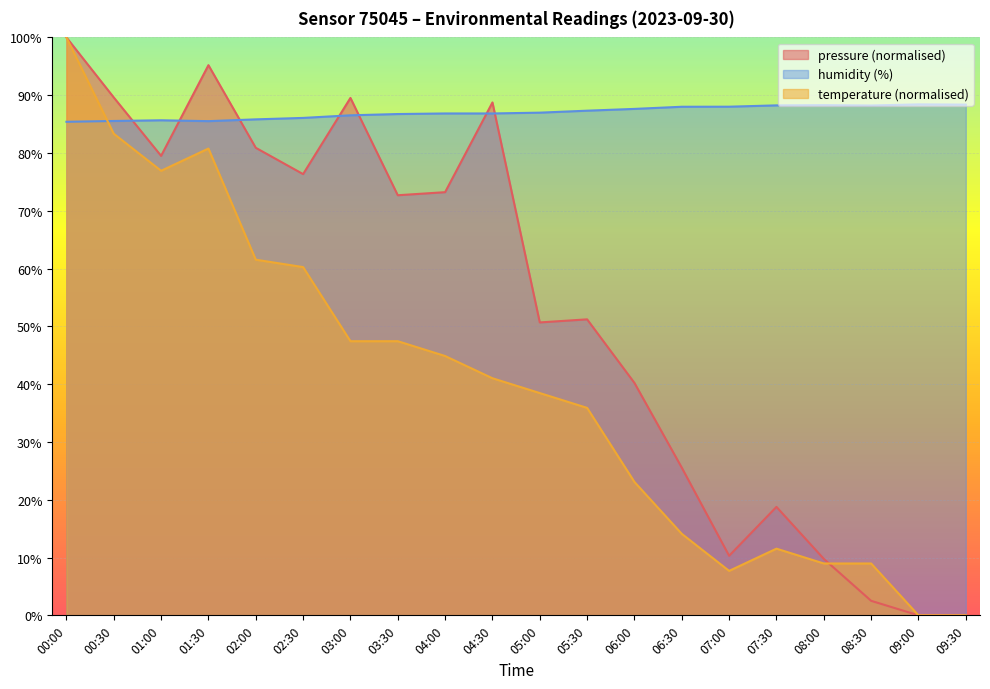

Reading left to right, transcribe all the data shown in this chart.

pressure: 00:00=100.0	00:30=89.6	01:00=79.5	01:30=95.2	02:00=80.9	02:30=76.3	03:00=89.5	03:30=72.7	04:00=73.2	04:30=88.7	05:00=50.7	05:30=51.2	06:00=40.2	06:30=25.6	07:00=10.3	07:30=18.8	08:00=9.8	08:30=2.5	09:00=0.0	09:30=0.0
humidity: 00:00=85.4	00:30=85.5	01:00=85.7	01:30=85.5	02:00=85.8	02:30=86.1	03:00=86.5	03:30=86.7	04:00=86.8	04:30=86.8	05:00=87.0	05:30=87.3	06:00=87.6	06:30=88.0	07:00=88.0	07:30=88.2	08:00=88.3	08:30=88.2	09:00=88.4	09:30=88.4
temperature: 00:00=100.0	00:30=83.3	01:00=76.9	01:30=80.8	02:00=61.5	02:30=60.3	03:00=47.4	03:30=47.4	04:00=44.9	04:30=41.0	05:00=38.5	05:30=35.9	06:00=23.1	06:30=14.1	07:00=7.7	07:30=11.5	08:00=9.0	08:30=9.0	09:00=0.0	09:30=0.0